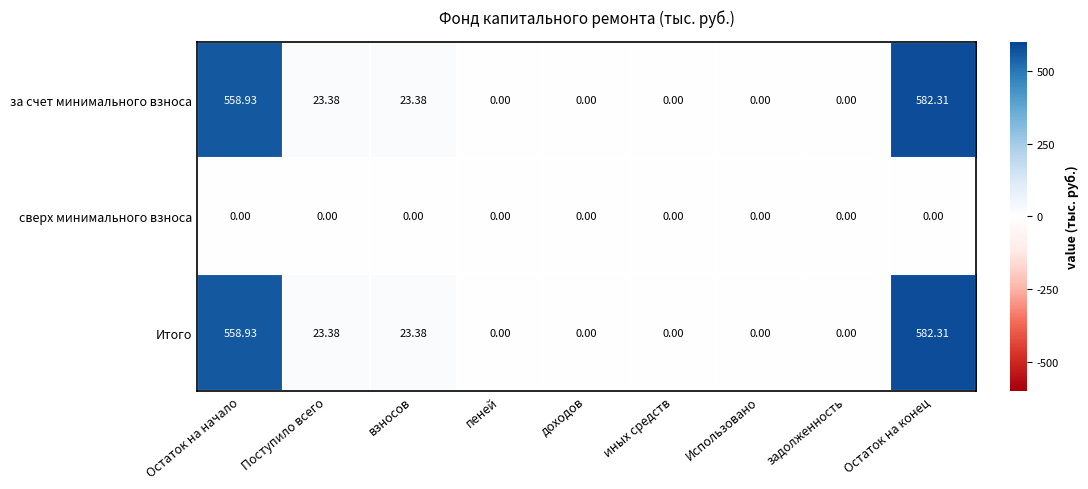

At which category does the chart reach its peak across all series?

Остаток на конец